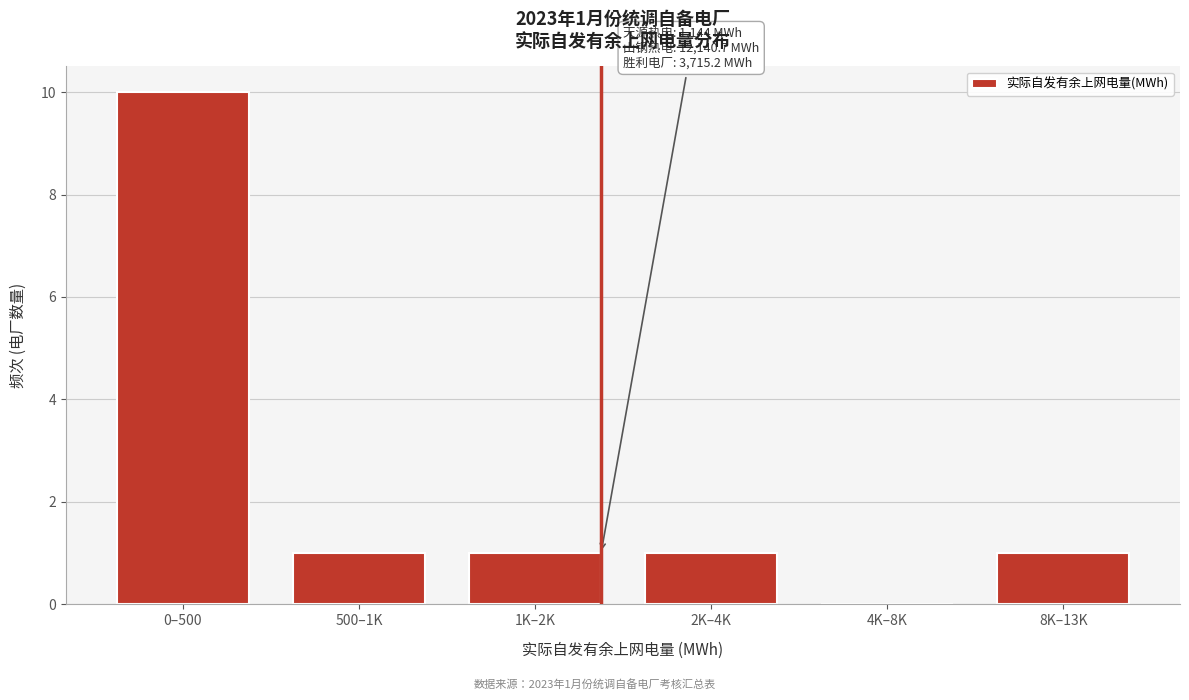

Reading left to right, extract all data points from this chart.

0–500=10	500–1K=1	1K–2K=1	2K–4K=1	4K–8K=0	8K–13K=1